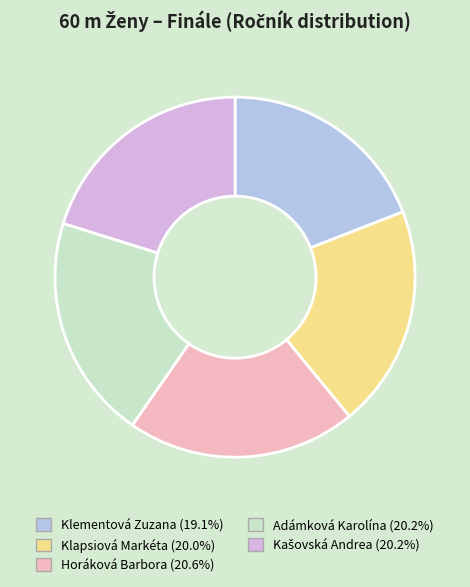

Approximately how many times larger is the value at Klementová Zuzana compared to Klapsiová Markéta?

1.0